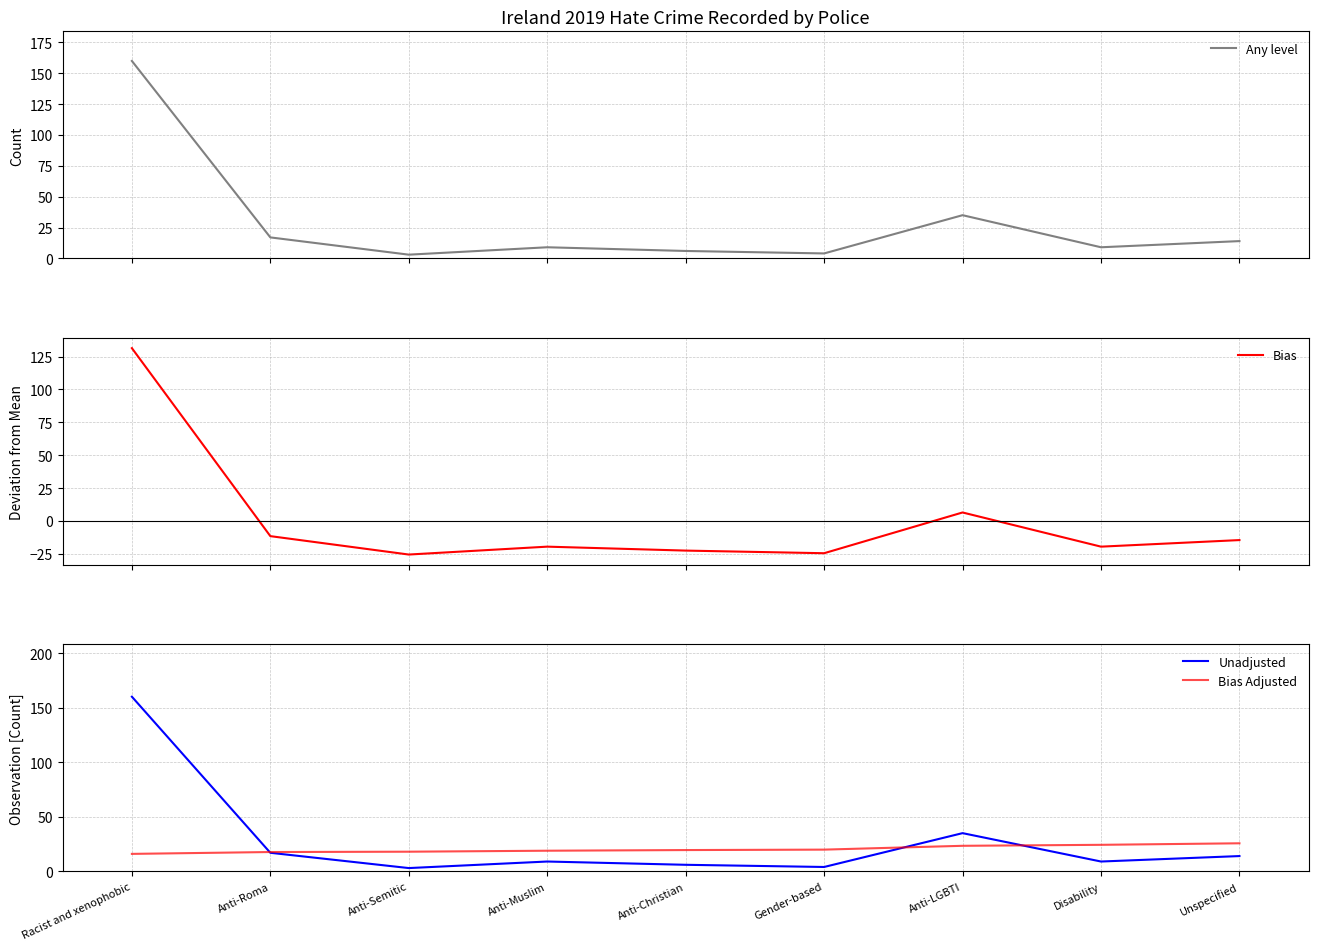

Where is Any level nearest to the value 81?

Anti-LGBTI